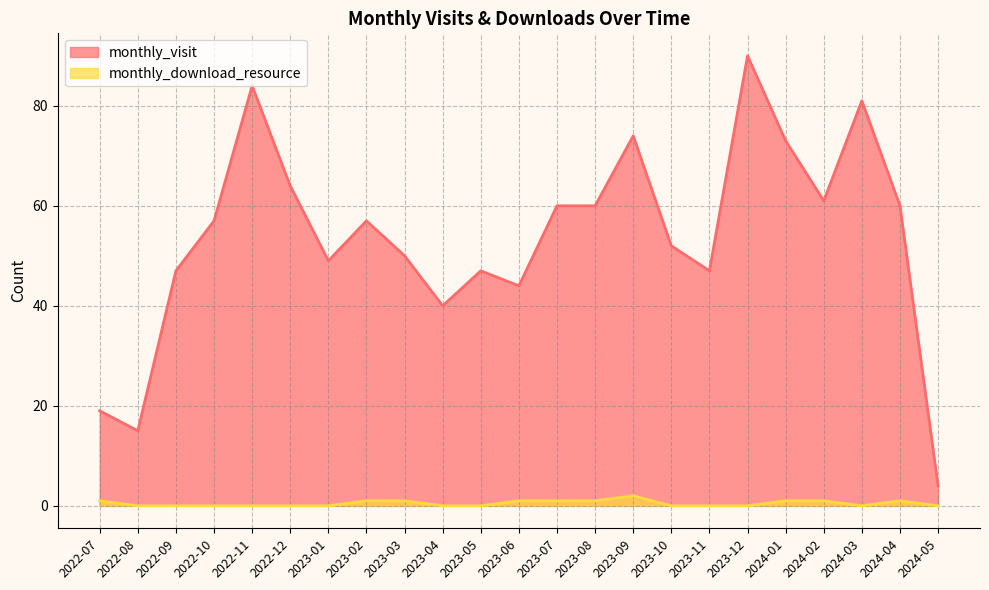

What is the difference between the maximum and second lowest values in the monthly_visit series?

75